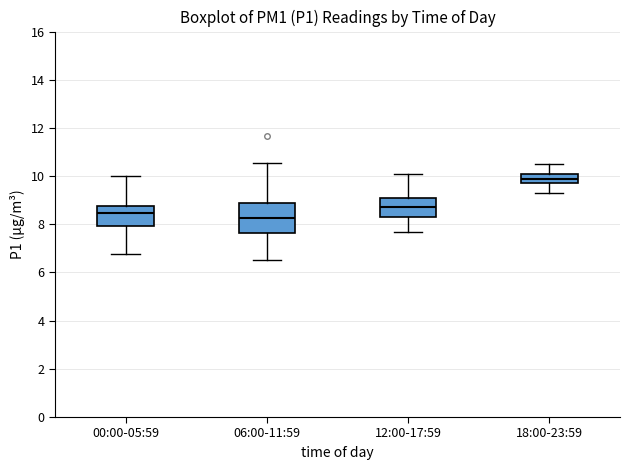

Which box has the lowest median line?

06:00-11:59